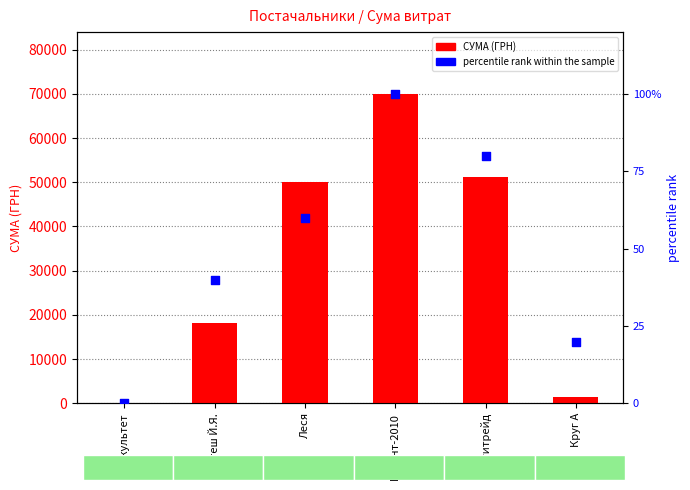

Which series has the largest Y range (max minus min)?

СУМА (ГРН)